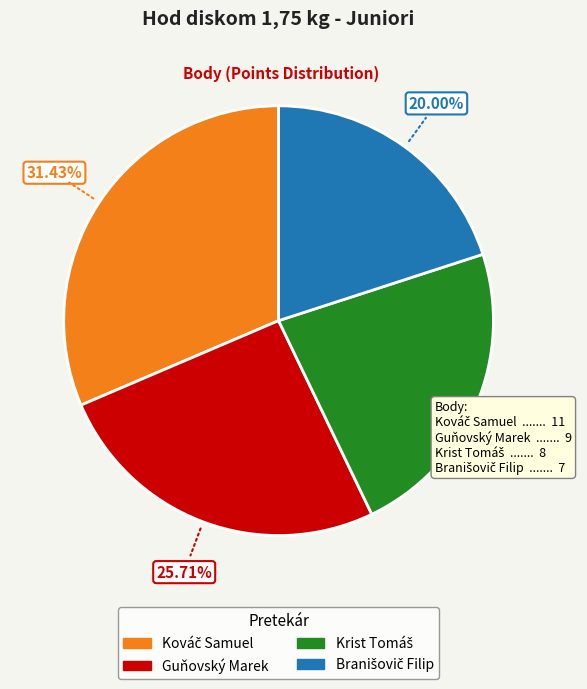

Does any single category account for the majority?

No